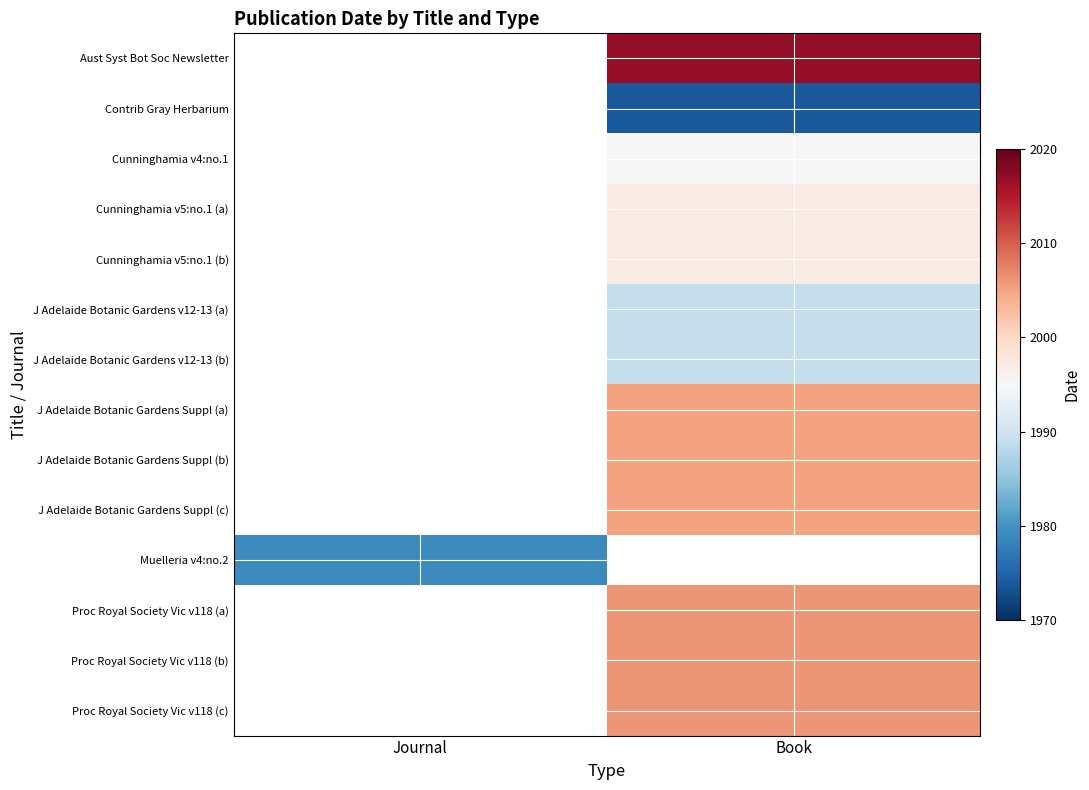

What is the smallest value displayed?

1974.0